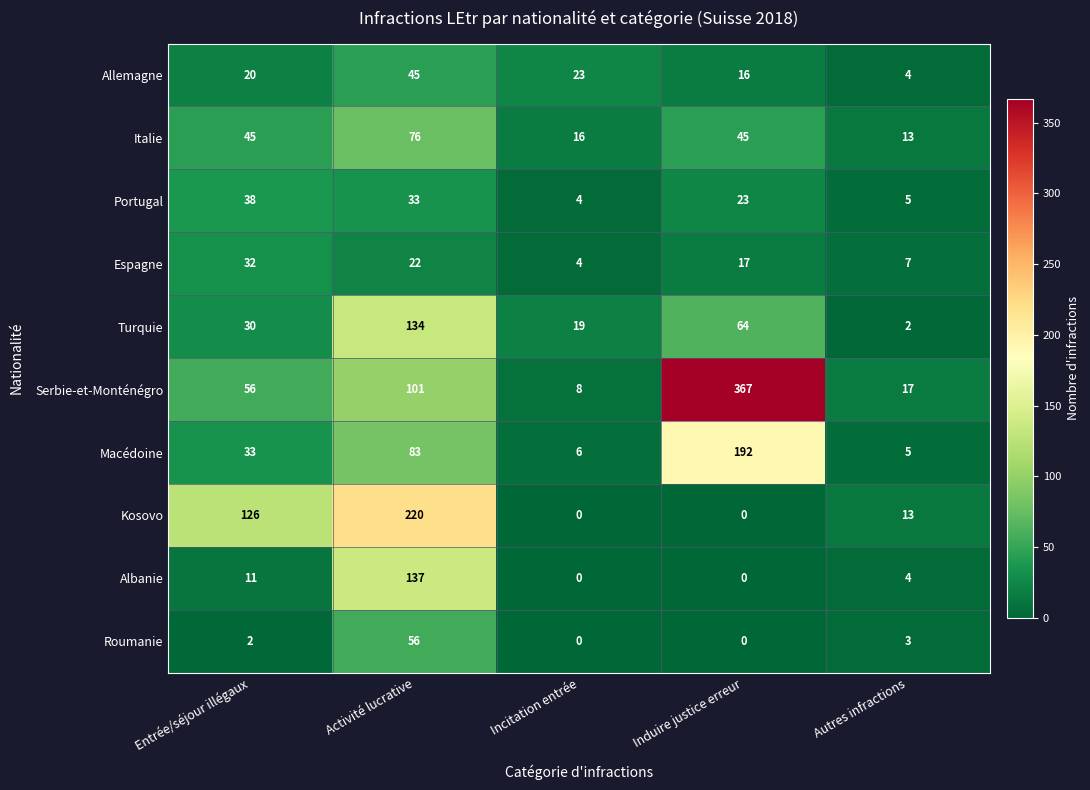

Is it true that Macédoine equals 134 at Activité lucrative?

False